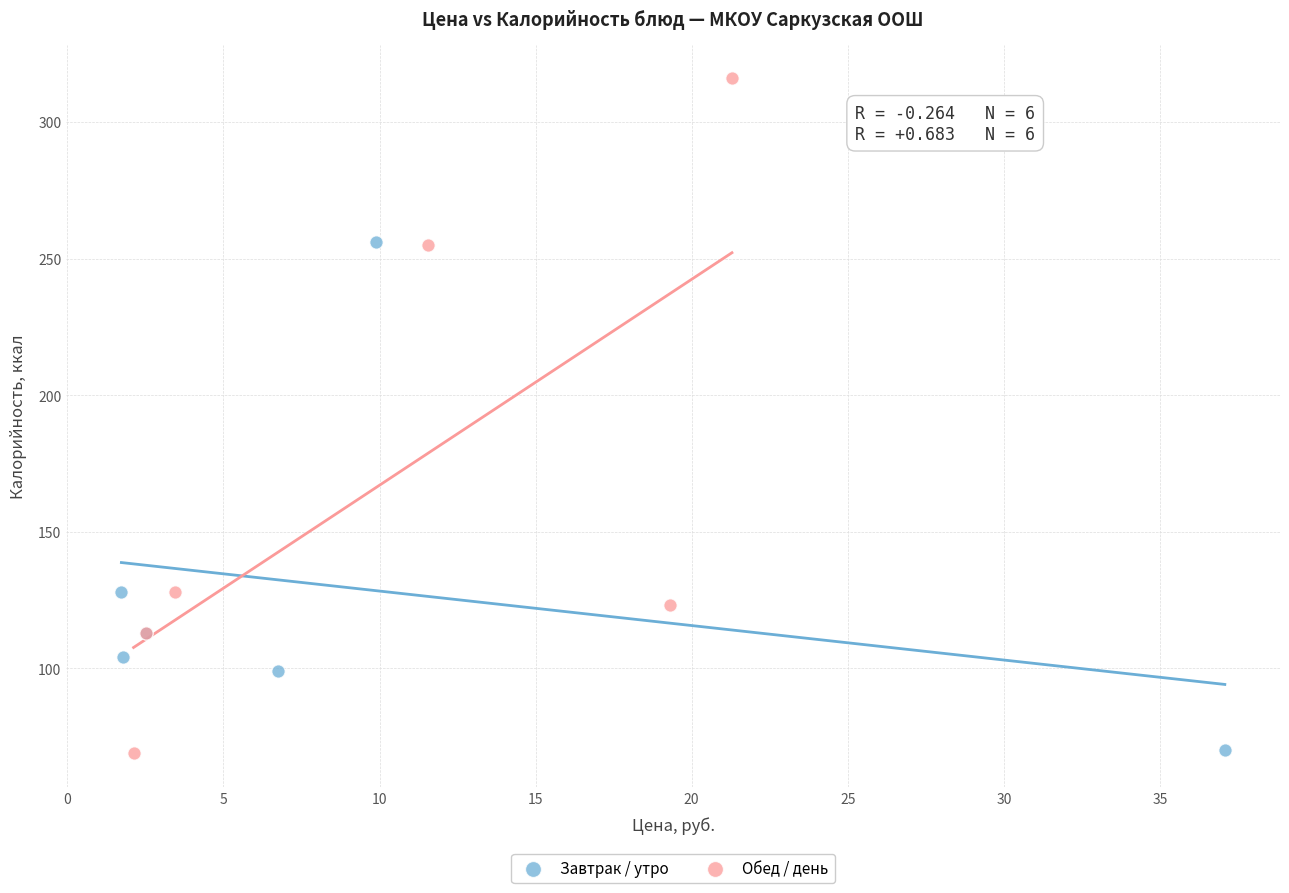

Which series has the largest Y range (max minus min)?

Обед / день